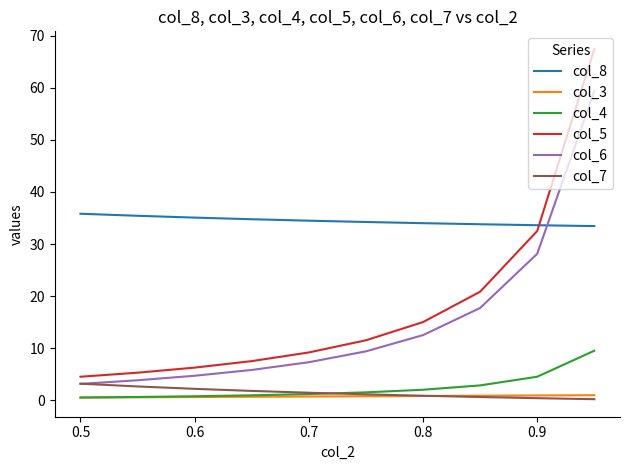

True or false: col_4 and col_6 intersect in this chart.

False